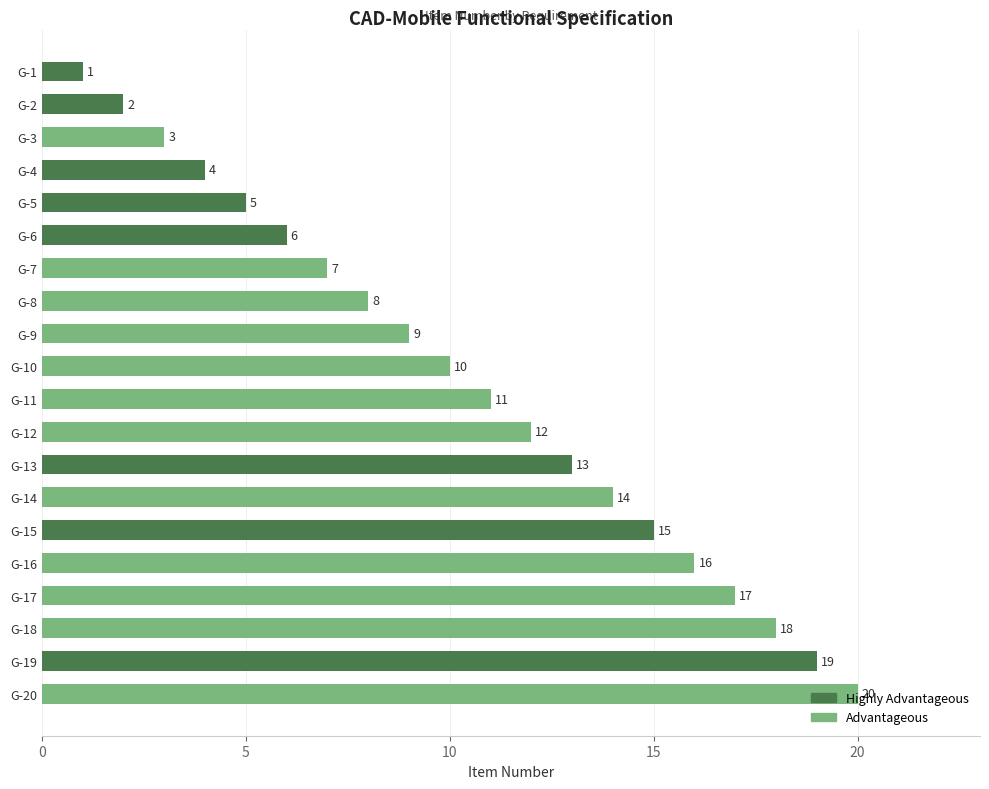

What is the value of the 11th bar from the top?

11